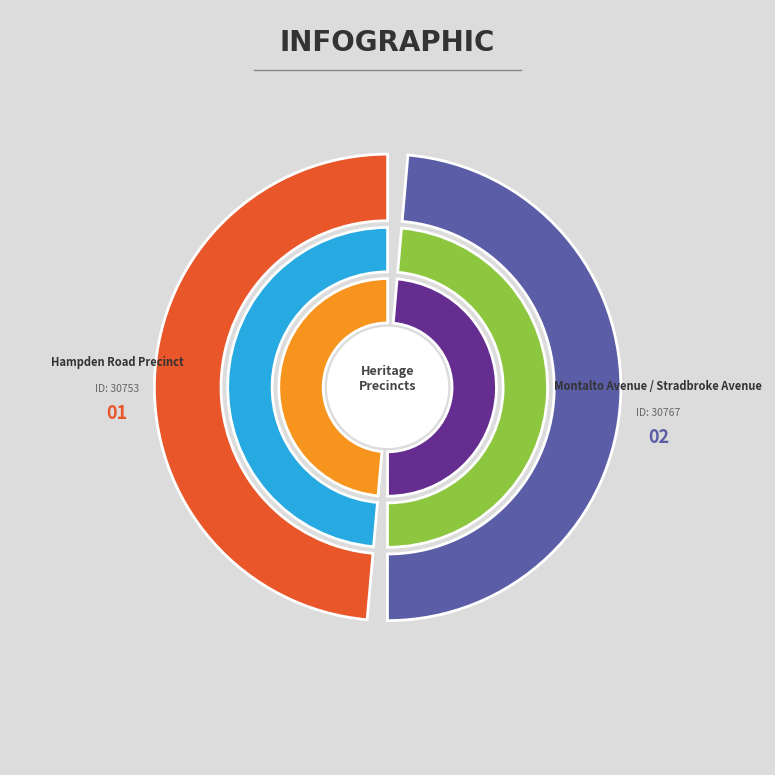

The Montalto Avenue / Stradbroke Avenue slice represents 57% of the pie. True or false?

False